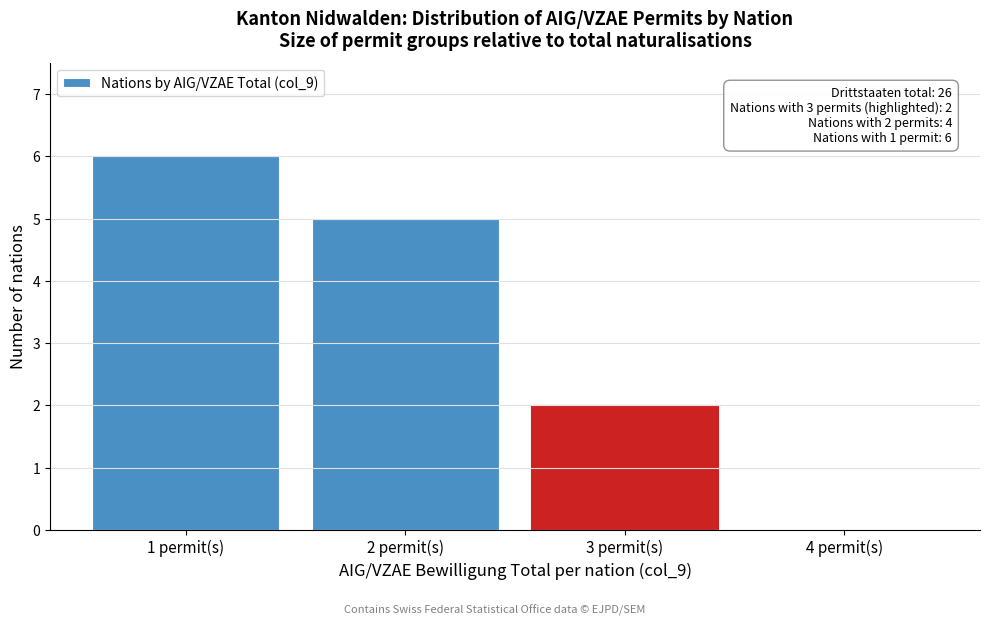

Reading left to right, what are all the values shown in this chart?

1 permit(s)=6	2 permit(s)=5	3 permit(s)=2	4 permit(s)=0